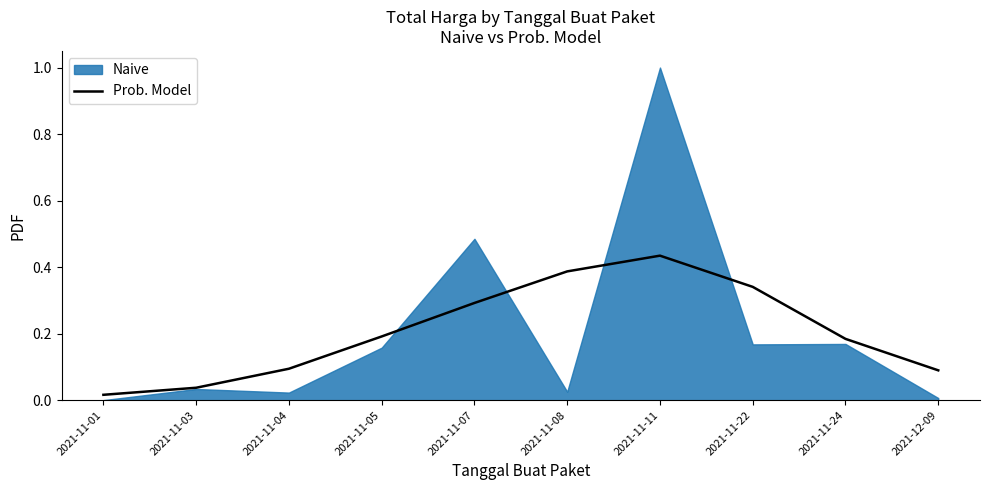

At which category does the chart reach its peak across all series?

2021-11-11